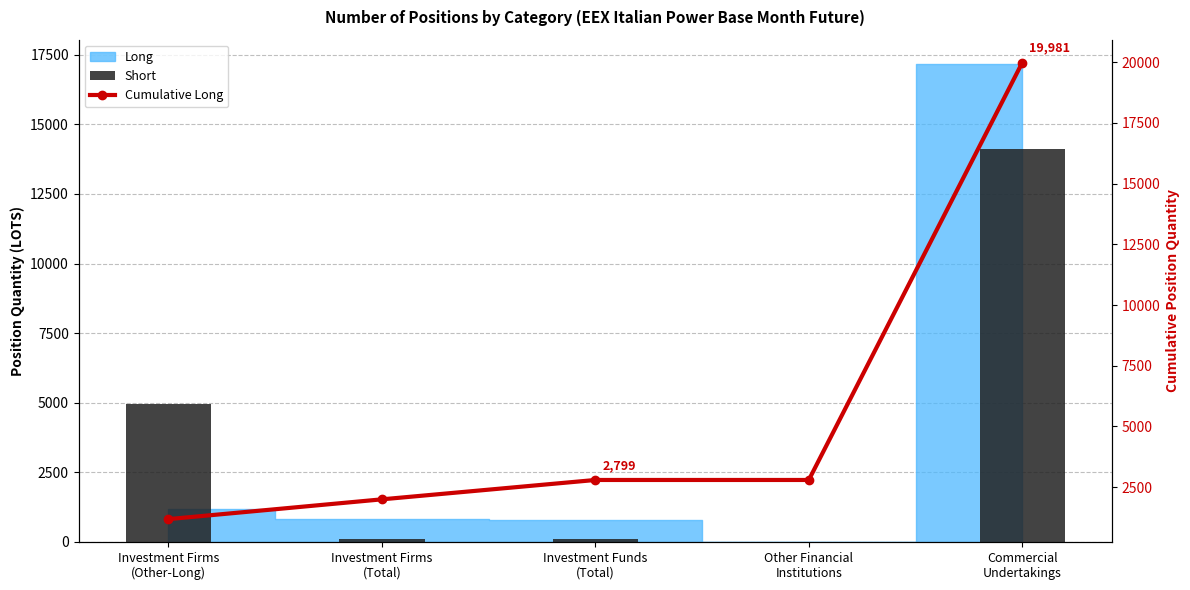

What is the label of the 1st bar from the right?

Commercial
Undertakings